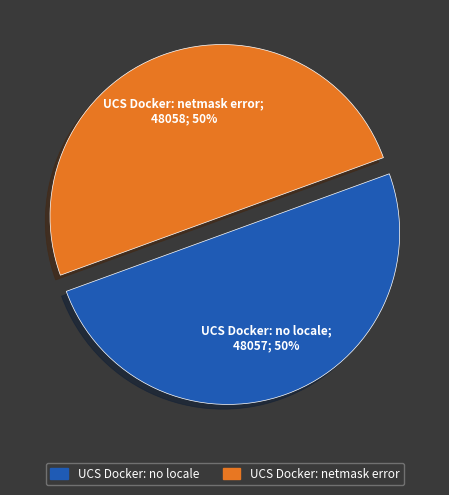

Is the sum of UCS Docker: netmask error and UCS Docker: no locale greater than half?

Yes